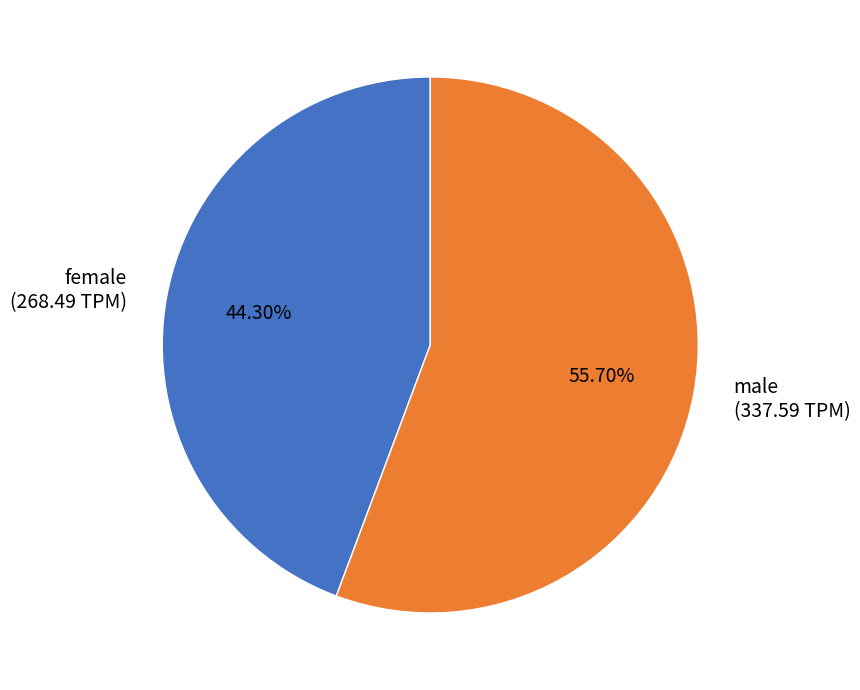

Approximately how many times larger is the value at male compared to female?

1.3